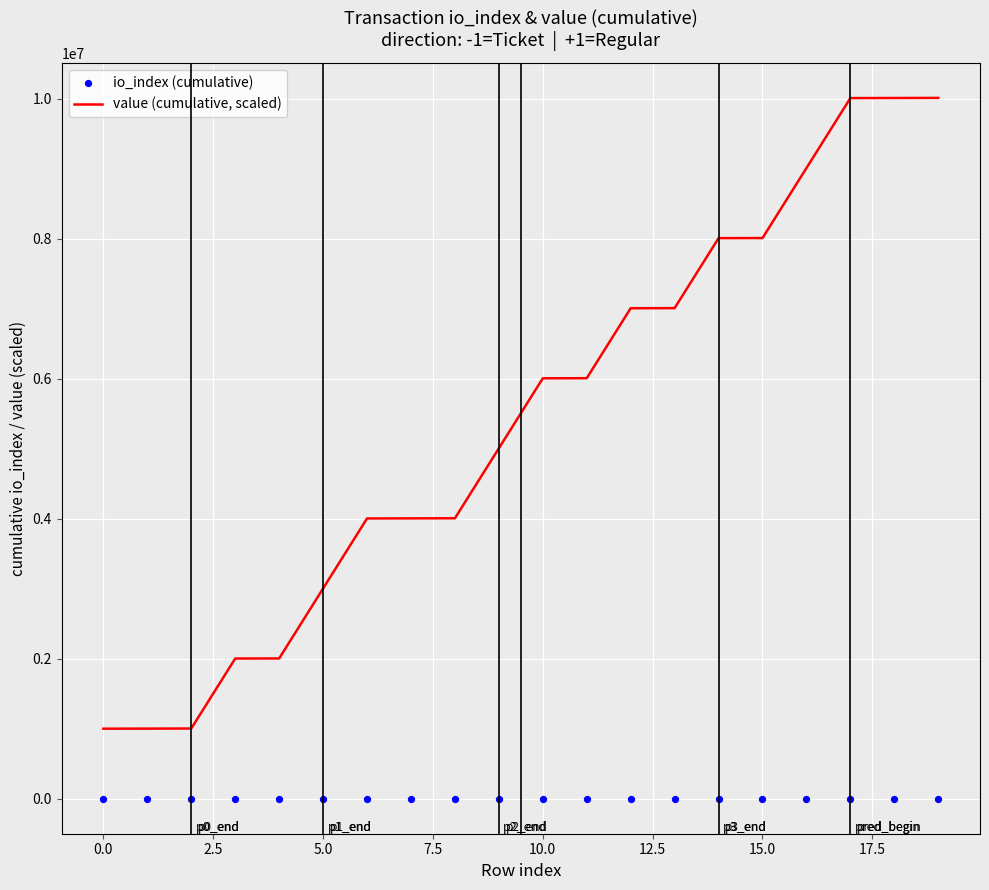

Which series contains the lowest Y value?

io_index (cumulative)